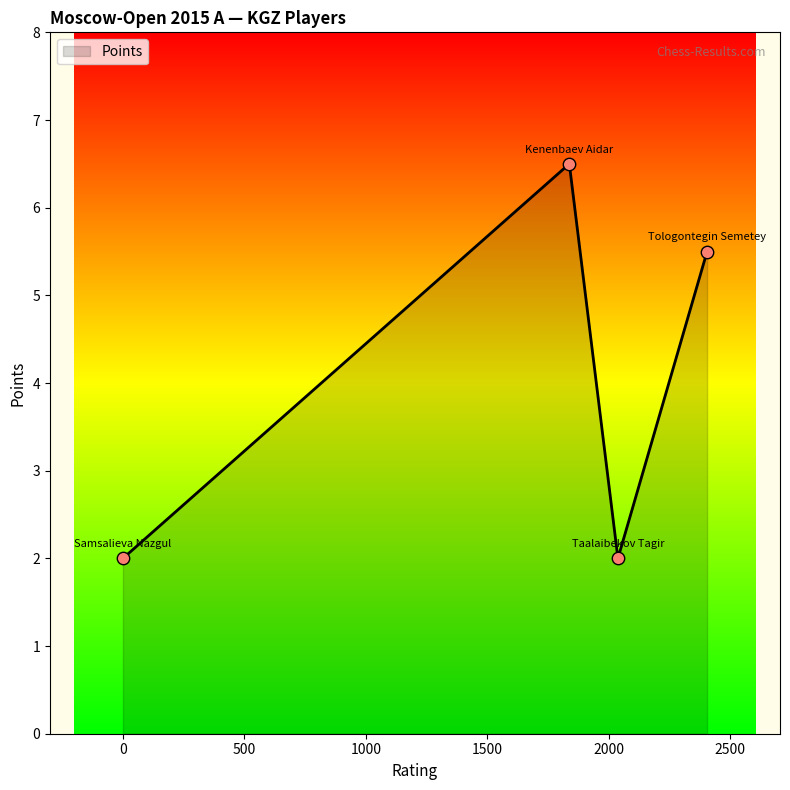

True or false: there are more than 1 points higher than both neighbors.

False